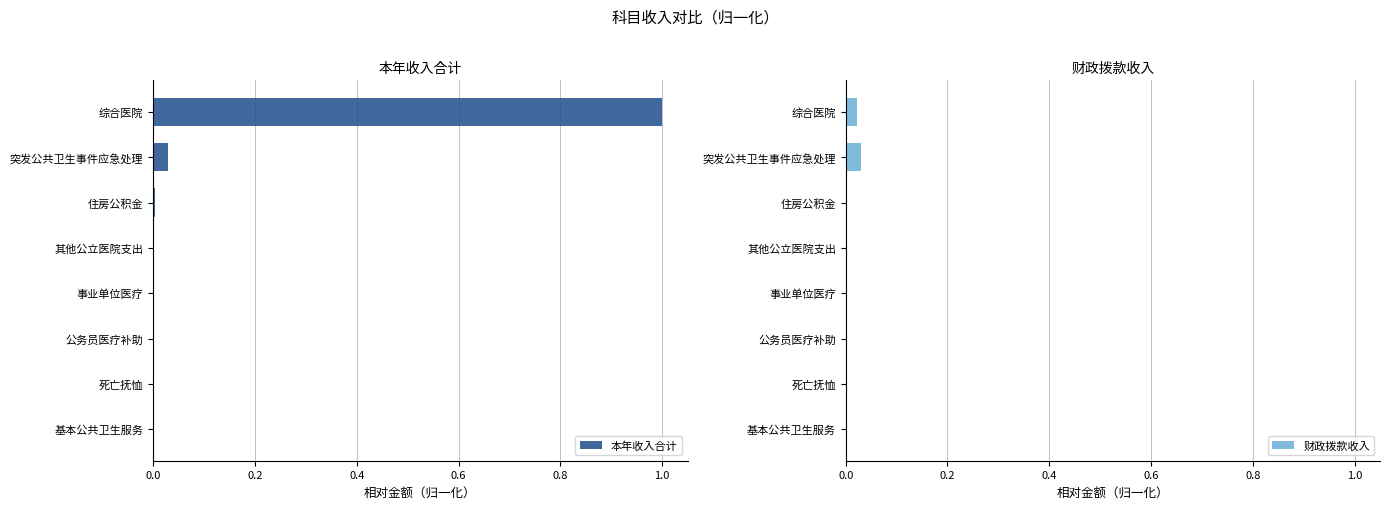

How many categories are shown in the chart?

8